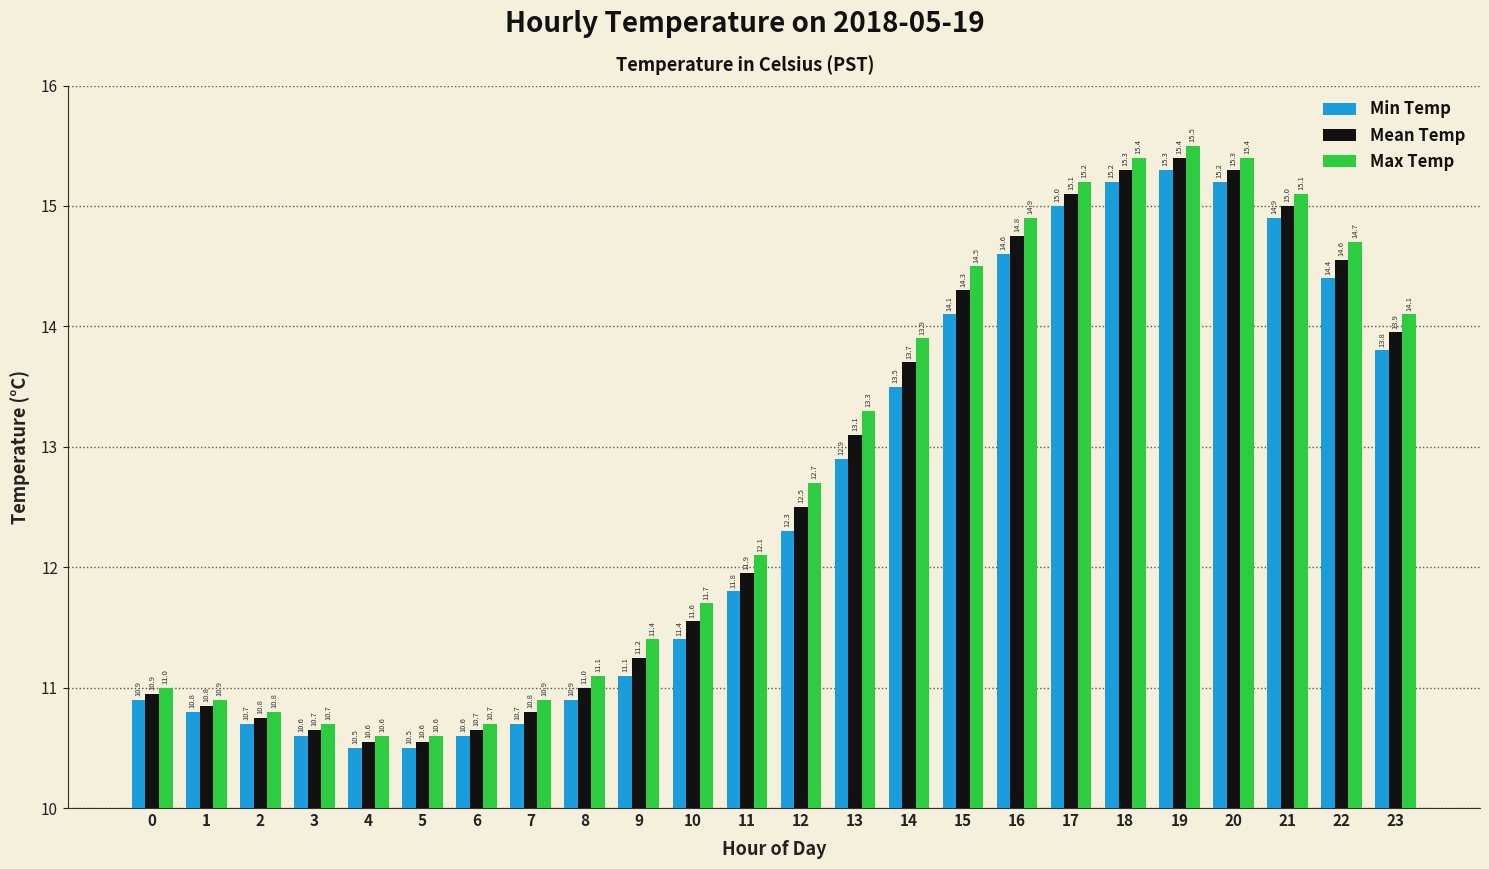

What are all the series names shown in the legend?

Min Temp, Mean Temp, Max Temp